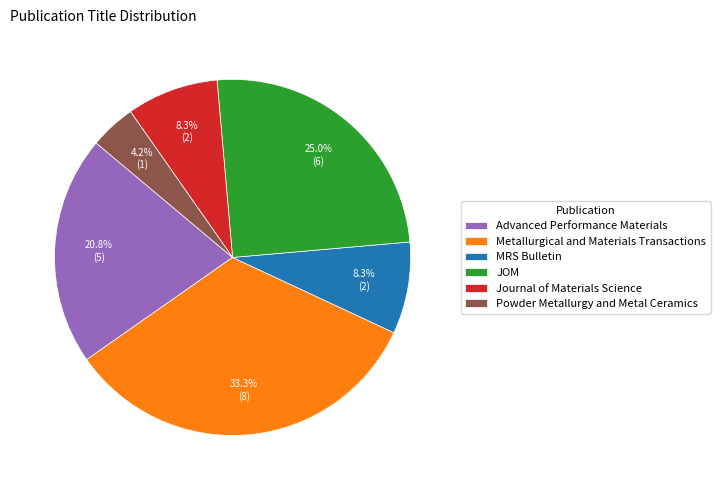

Which category has the biggest portion of the pie?

Metallurgical and Materials Transactions